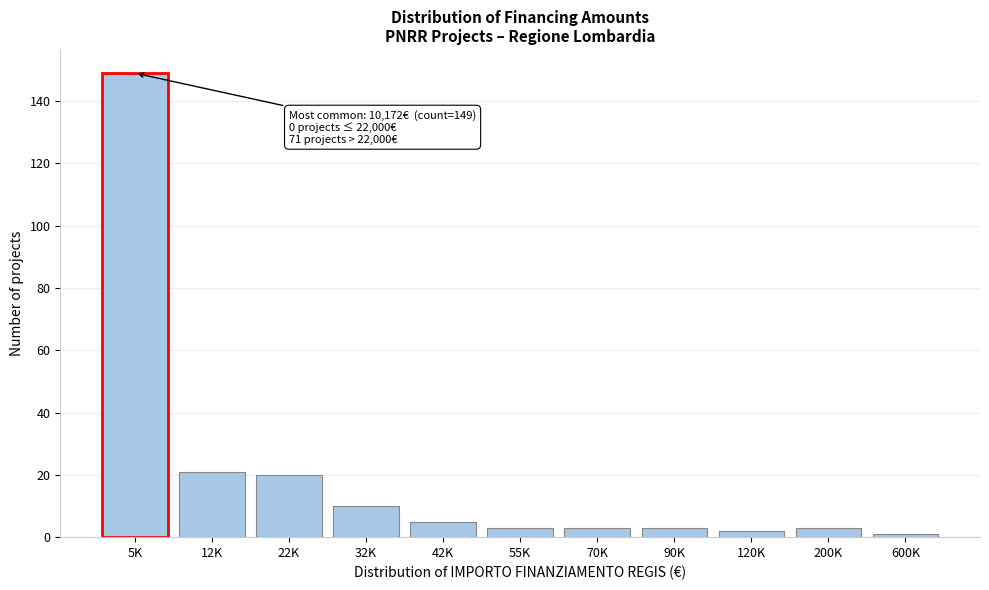

Reading right to left, extract all data points from this chart.

1	3	2	3	3	3	5	10	20	21	149